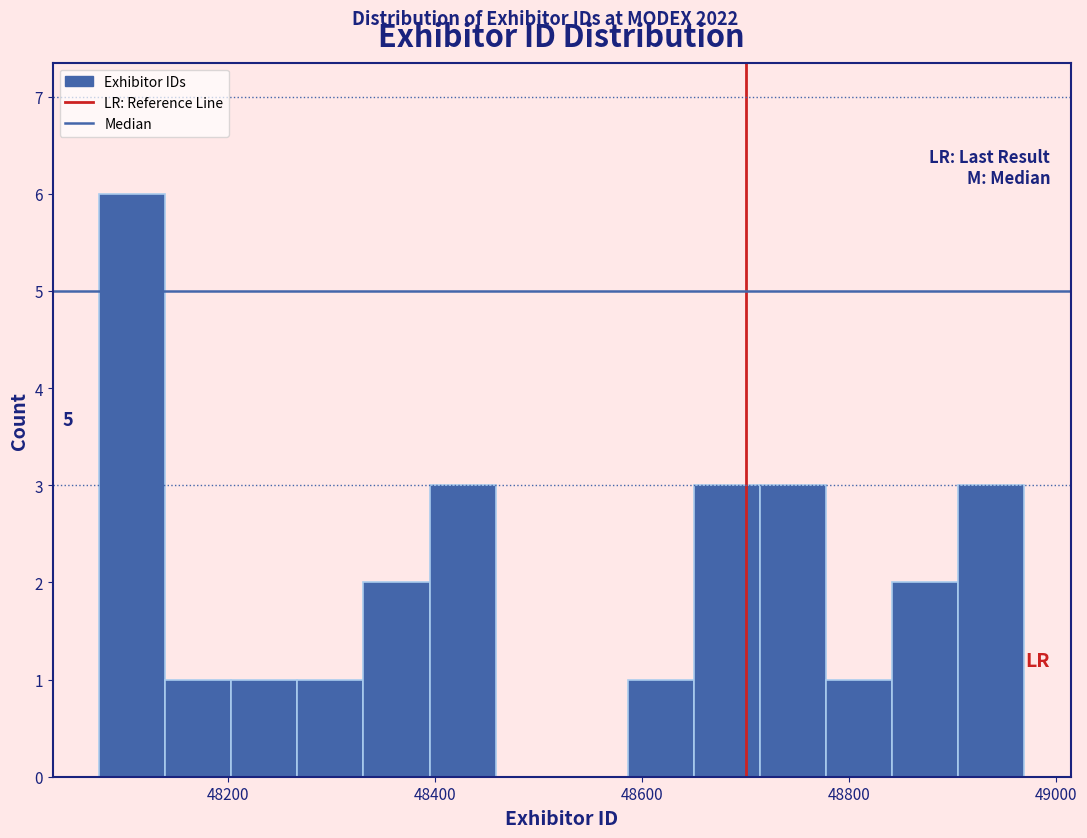

Around what value on the x-axis is the tallest bar? Give the approximate position of its centre, as read against the axis.

48100